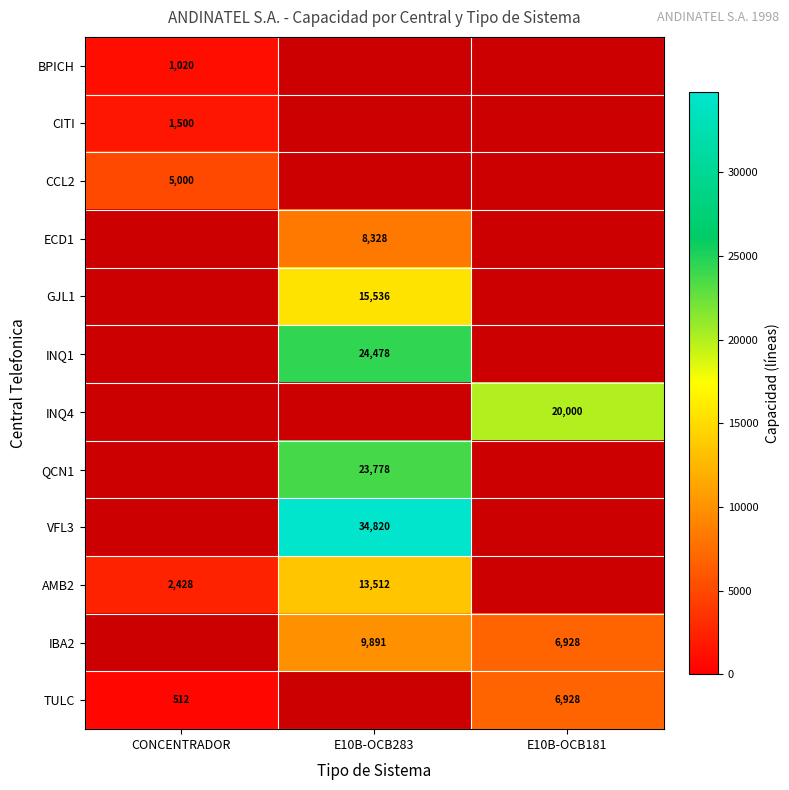

Count the number of data series in this chart.

12